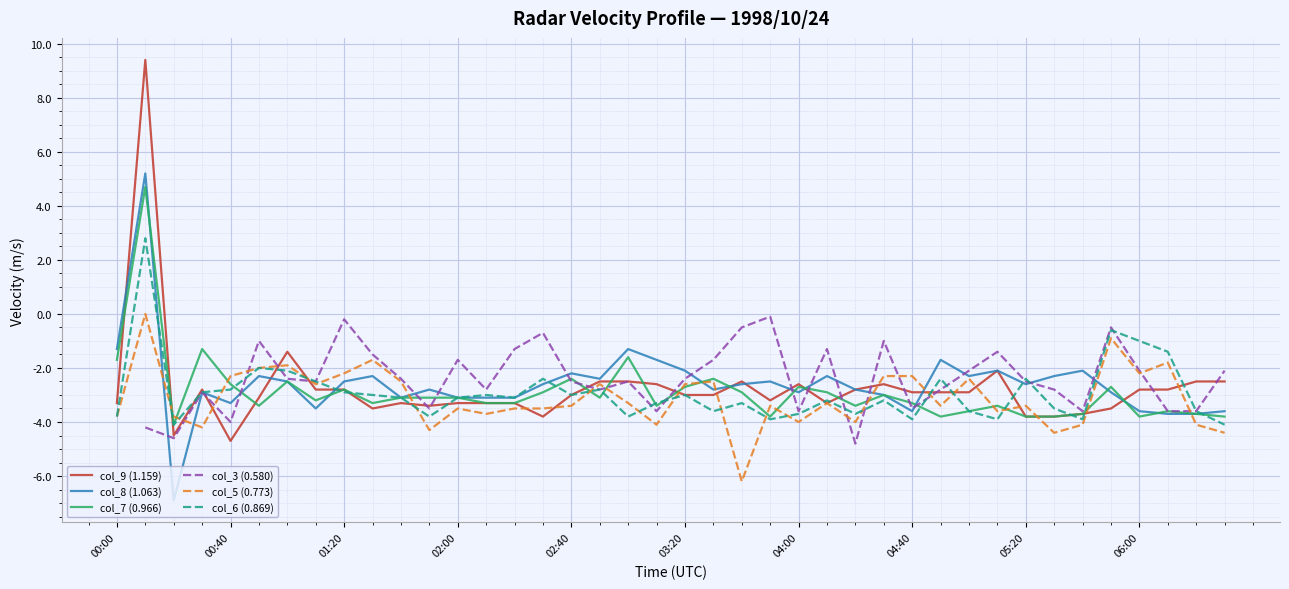

At which label is col_5 (0.773) closest to -3?

18